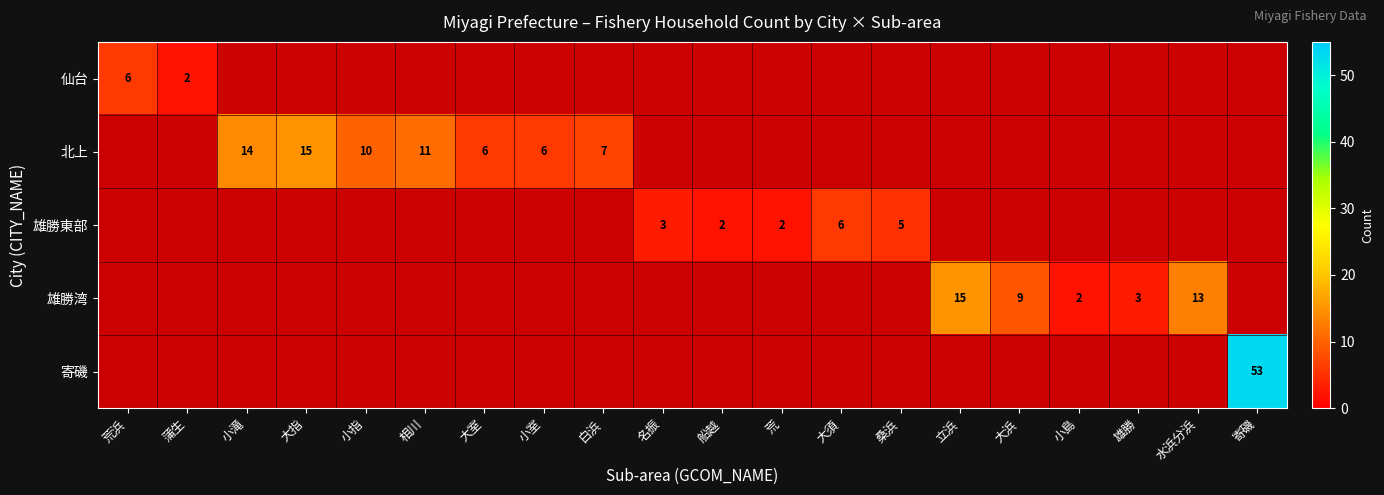

How many positive values does the 北上 series have?

7